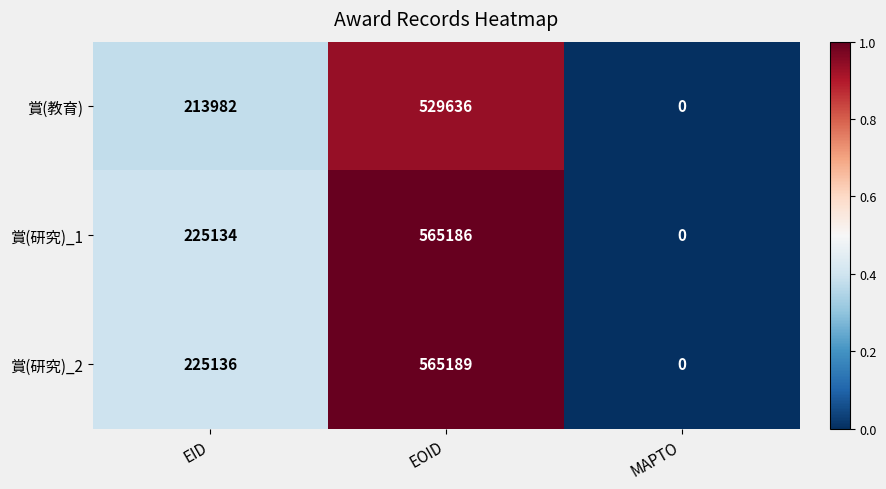

List the series in order of their peak value, highest first.

賞(研究)_2, 賞(研究)_1, 賞(教育)